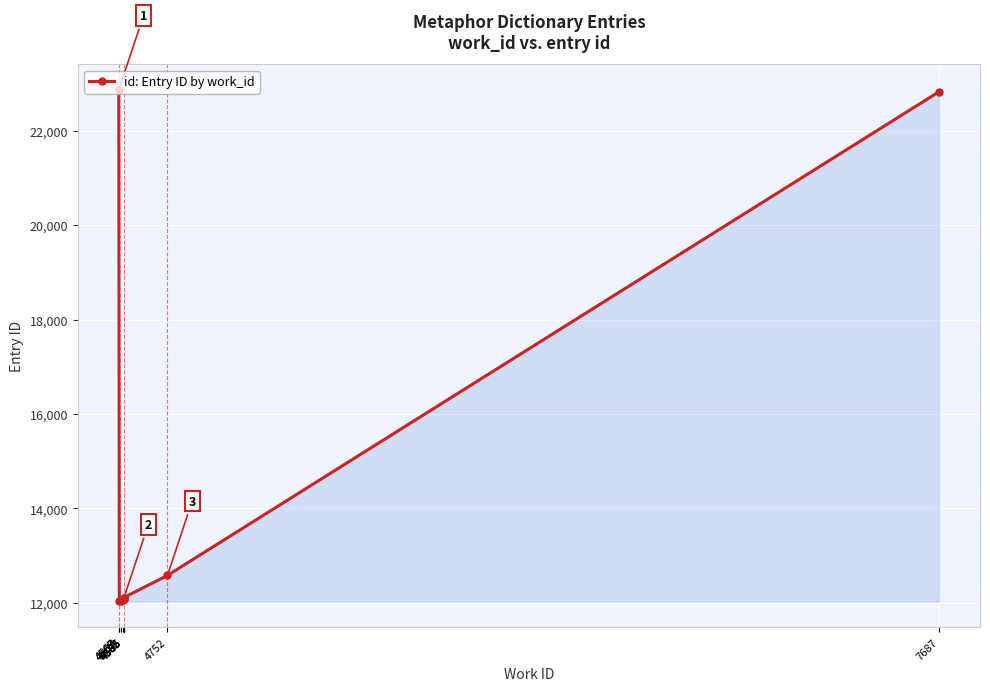

Does the chart display data point markers on the line(s)?

Yes